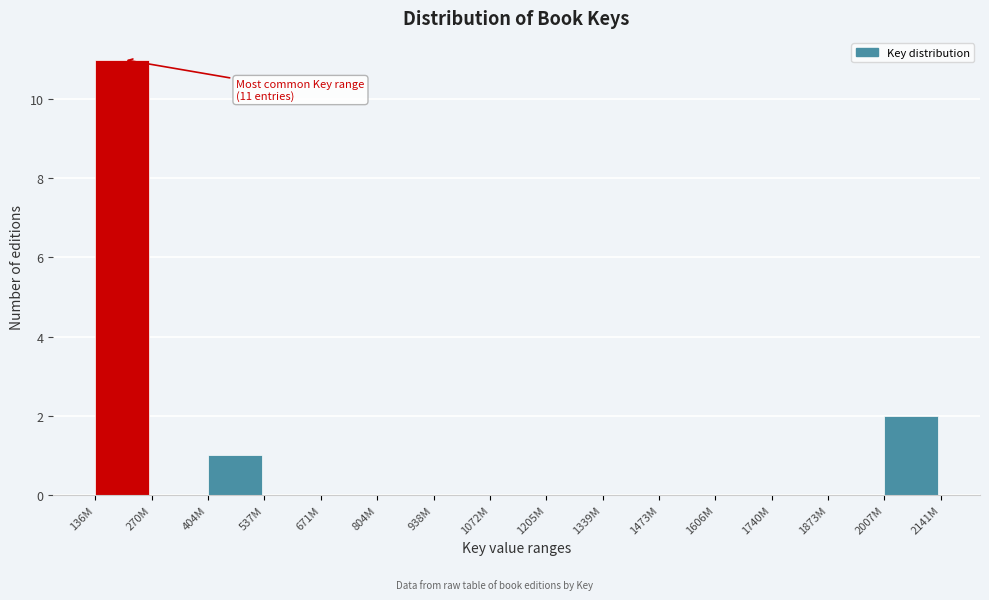

Reading left to right, list all the values displayed in this chart.

136M=11	270M=0	404M=1	537M=0	671M=0	804M=0	938M=0	1072M=0	1205M=0	1339M=0	1473M=0	1606M=0	1740M=0	1873M=0	2007M=2